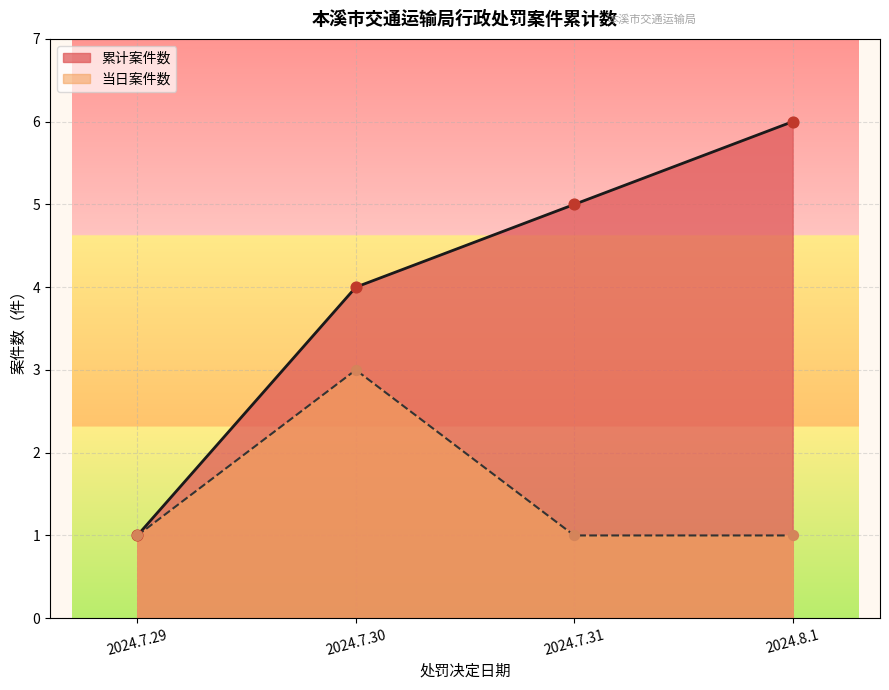

Which has a higher value, 2024.8.1 or 2024.7.31?

2024.8.1